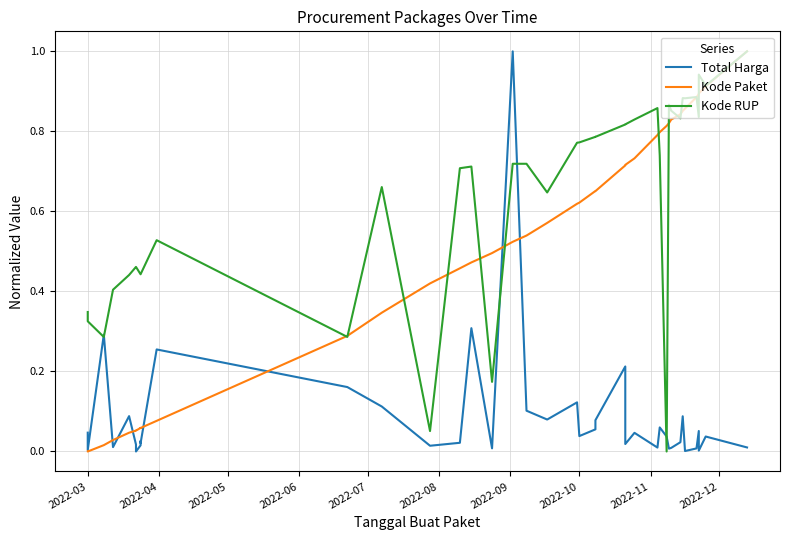

Reading right to left, extract all data points from this chart.

Total Harga: 0.0	0.0	0.0	0.1	0.0	0.0	0.1	0.0	0.0	0.0	0.0	0.1	0.0	0.0	0.0	0.2	0.1	0.1	0.0	0.1	0.1	0.1	1.0	0.0	0.3	0.0	0.0	0.1	0.2	0.3	0.0	0.0	0.0	0.0	0.0	0.1	0.0	0.3	0.0	0.0
Kode Paket: 1.0	0.9	0.9	0.9	0.9	0.9	0.9	0.8	0.8	0.8	0.8	0.8	0.8	0.7	0.7	0.7	0.7	0.7	0.6	0.6	0.6	0.5	0.5	0.5	0.5	0.5	0.4	0.3	0.3	0.1	0.1	0.1	0.1	0.1	0.1	0.0	0.0	0.0	0.0	0.0
Kode RUP: 1.0	0.9	0.9	0.8	0.9	0.9	0.9	0.8	0.9	0.9	0.0	0.7	0.9	0.8	0.8	0.8	0.8	0.8	0.8	0.8	0.6	0.7	0.7	0.2	0.7	0.7	0.1	0.7	0.3	0.5	0.4	0.4	0.4	0.5	0.5	0.4	0.4	0.3	0.3	0.3